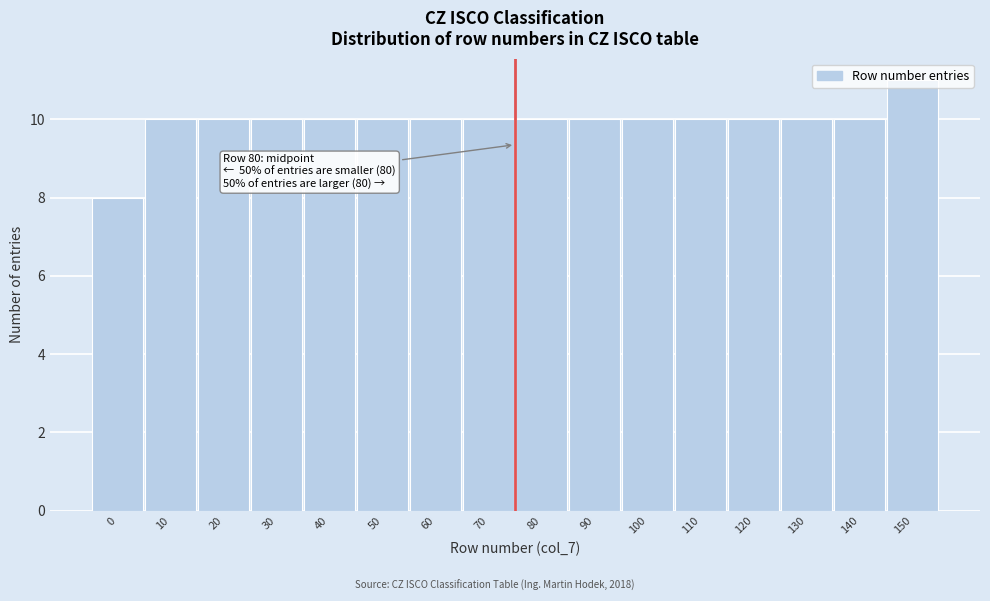

What is the smallest value displayed?

8